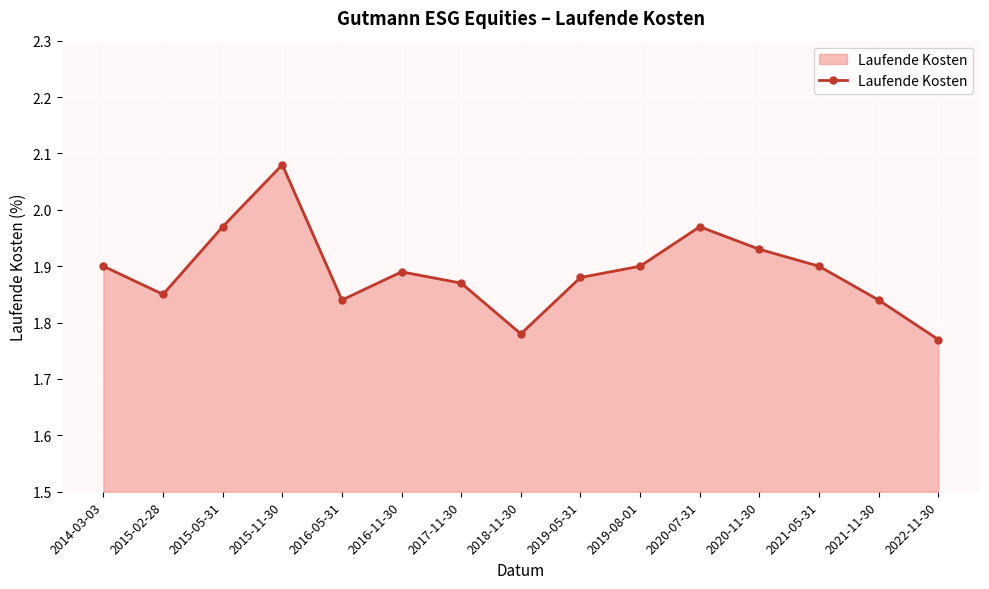

Approximately how many times larger is the value at 2016-11-30 compared to 2017-11-30?

1.0